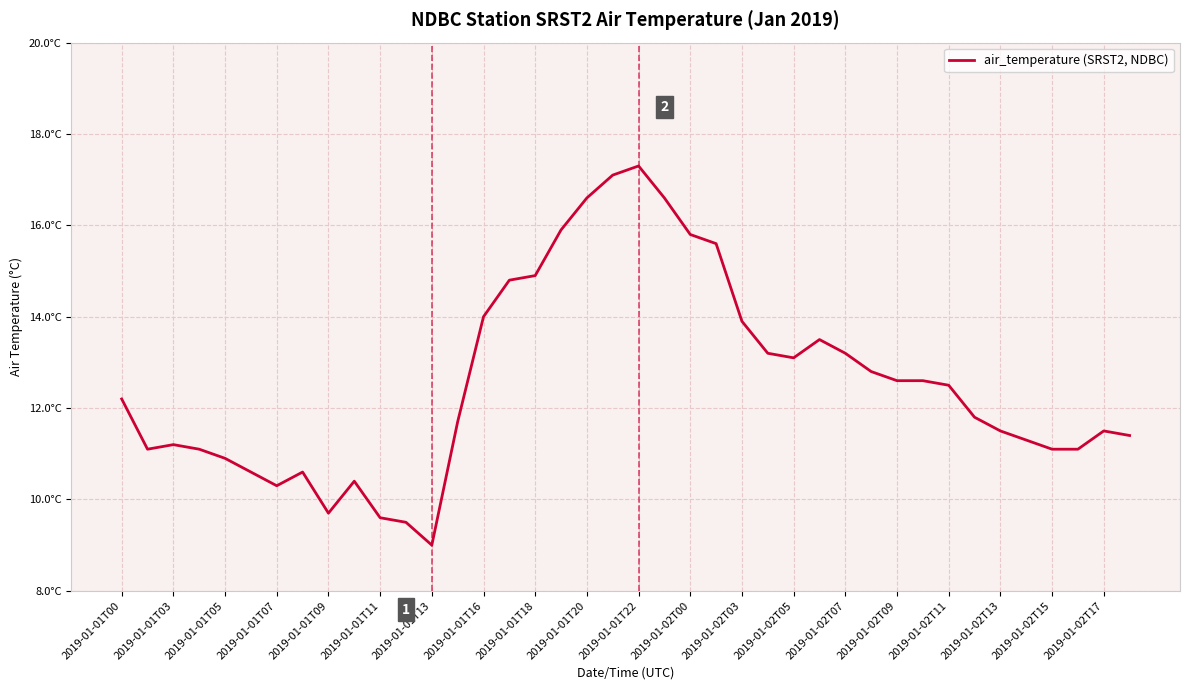

What is the greatest value displayed?

17.3